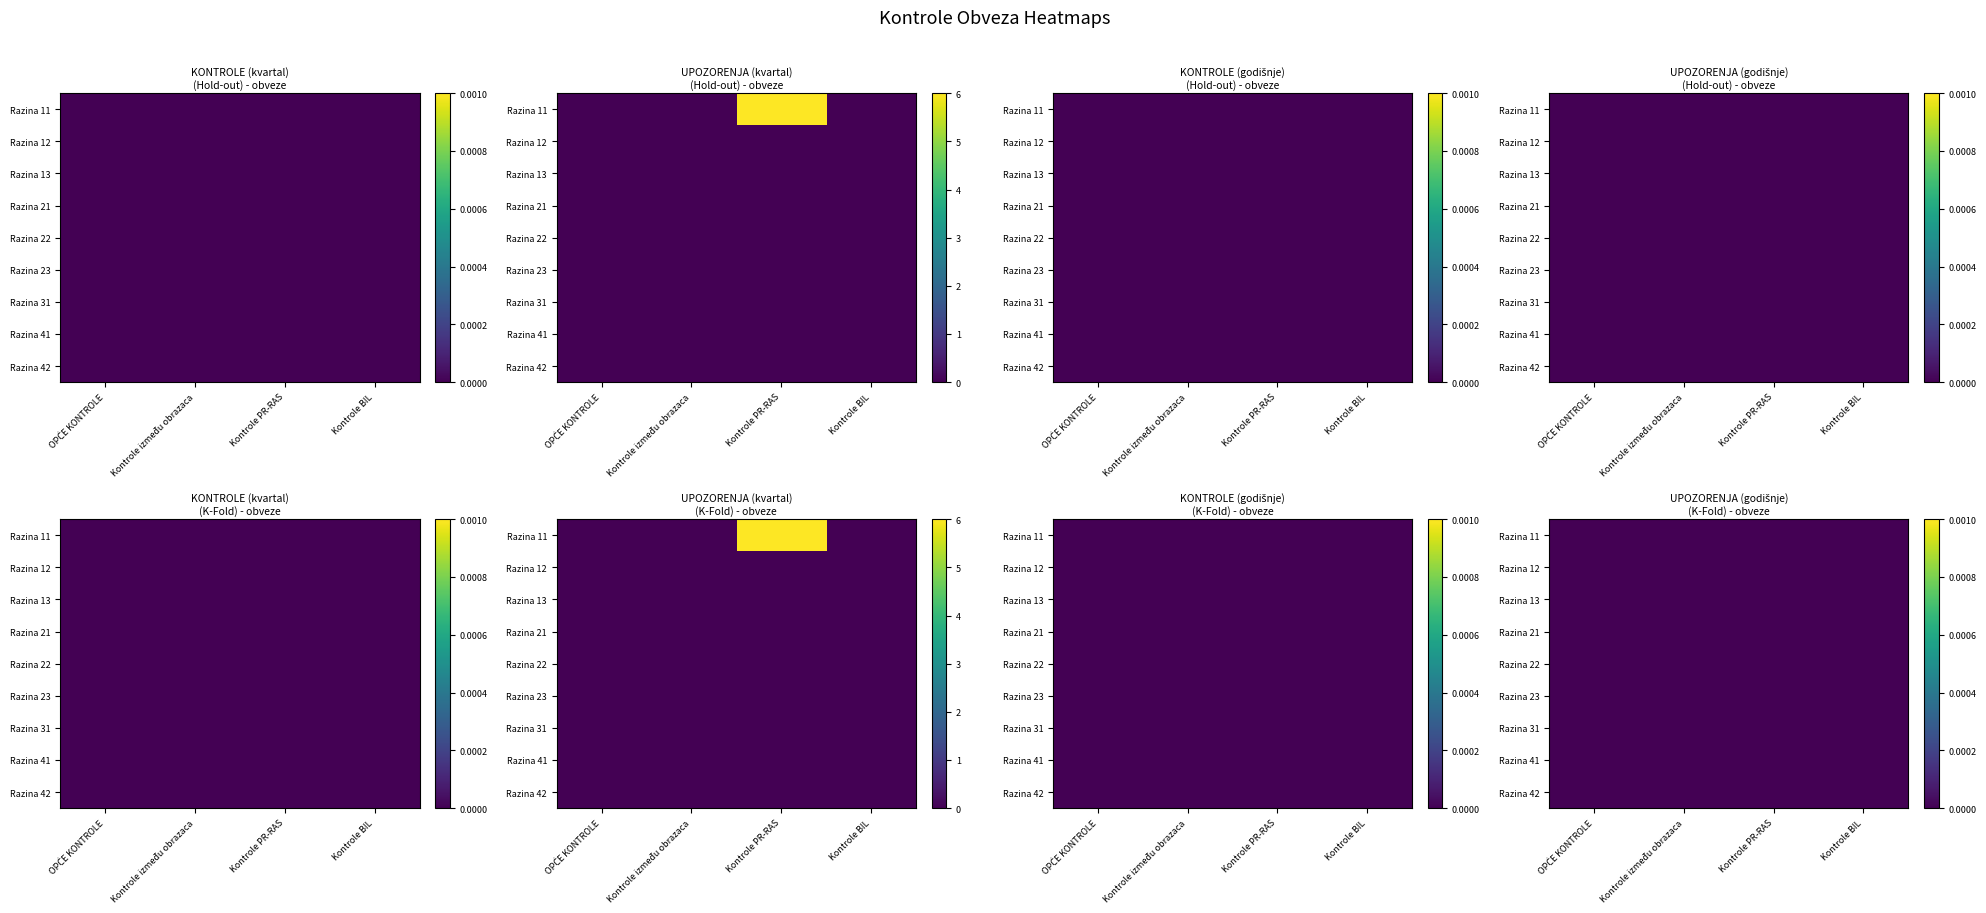

The value of Kontrole PR-RAS at 1 is 3. True or false?

False